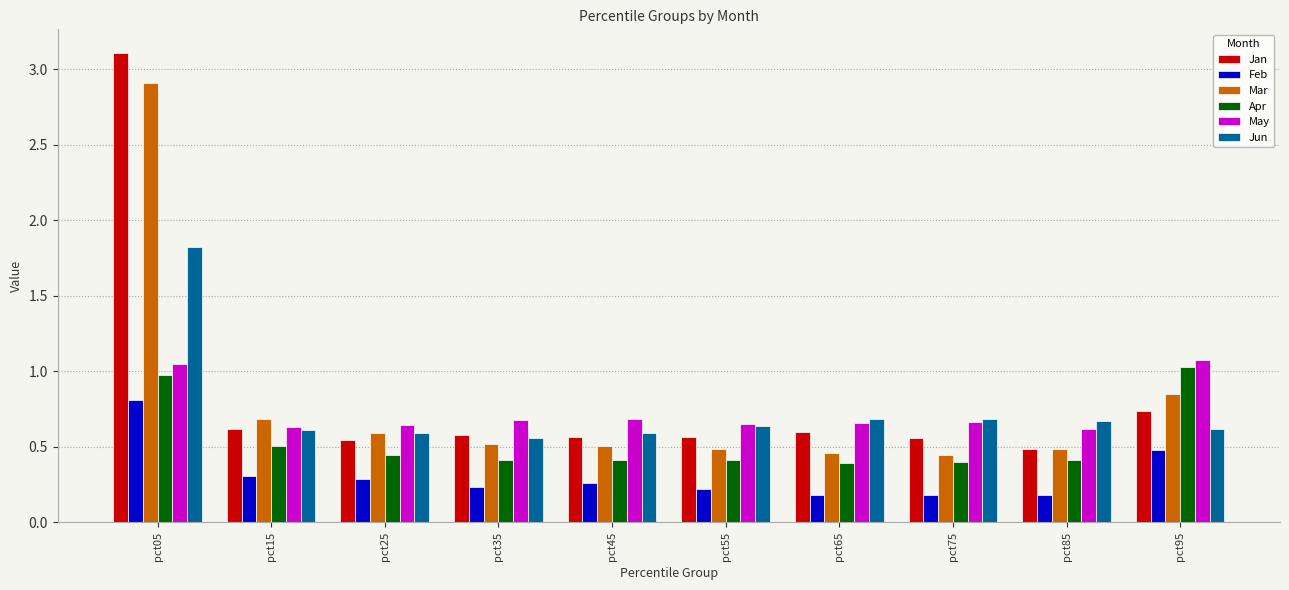

What is the difference between the maximum and minimum values in the Jan series?

2.6